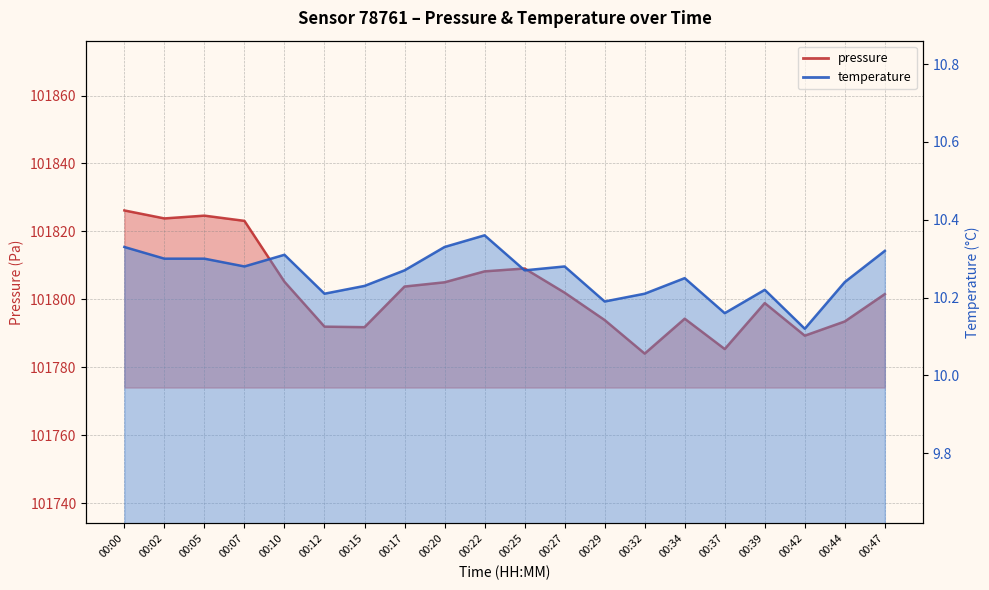

At which category does the chart reach its minimum across all series?

00:42